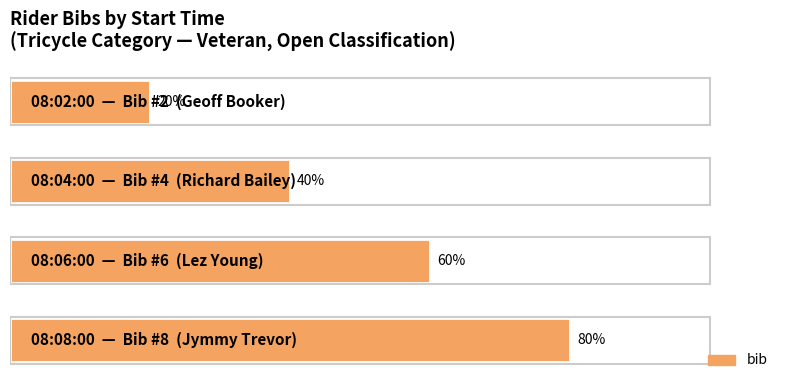

Rank the categories by value from highest to lowest.

3, 2, 1, 0